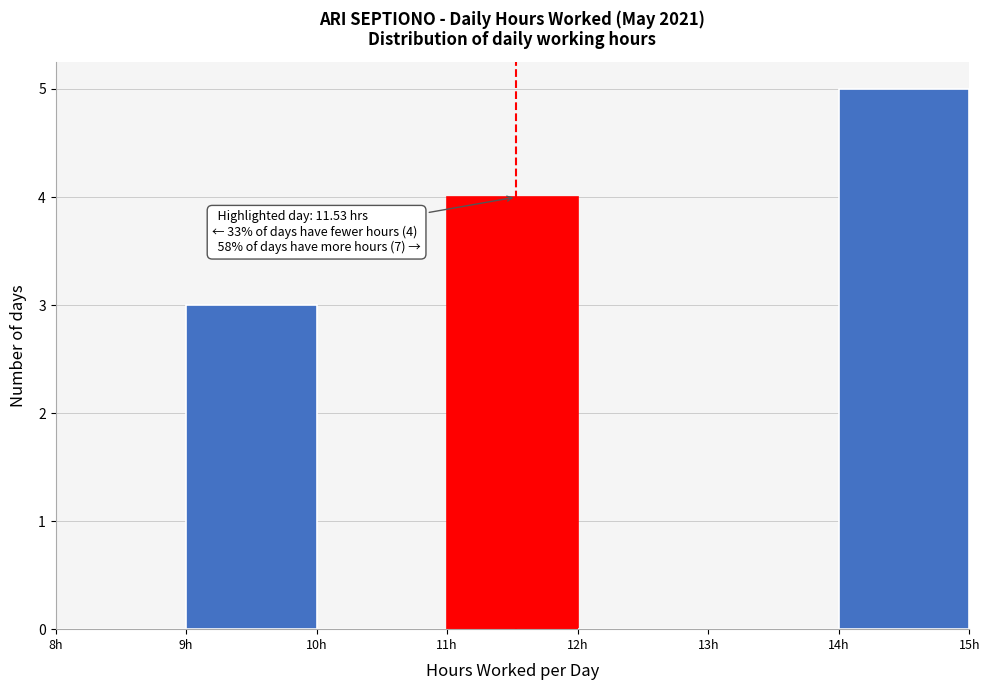

Over which range of the x-axis is the bar tallest?

14 to 15